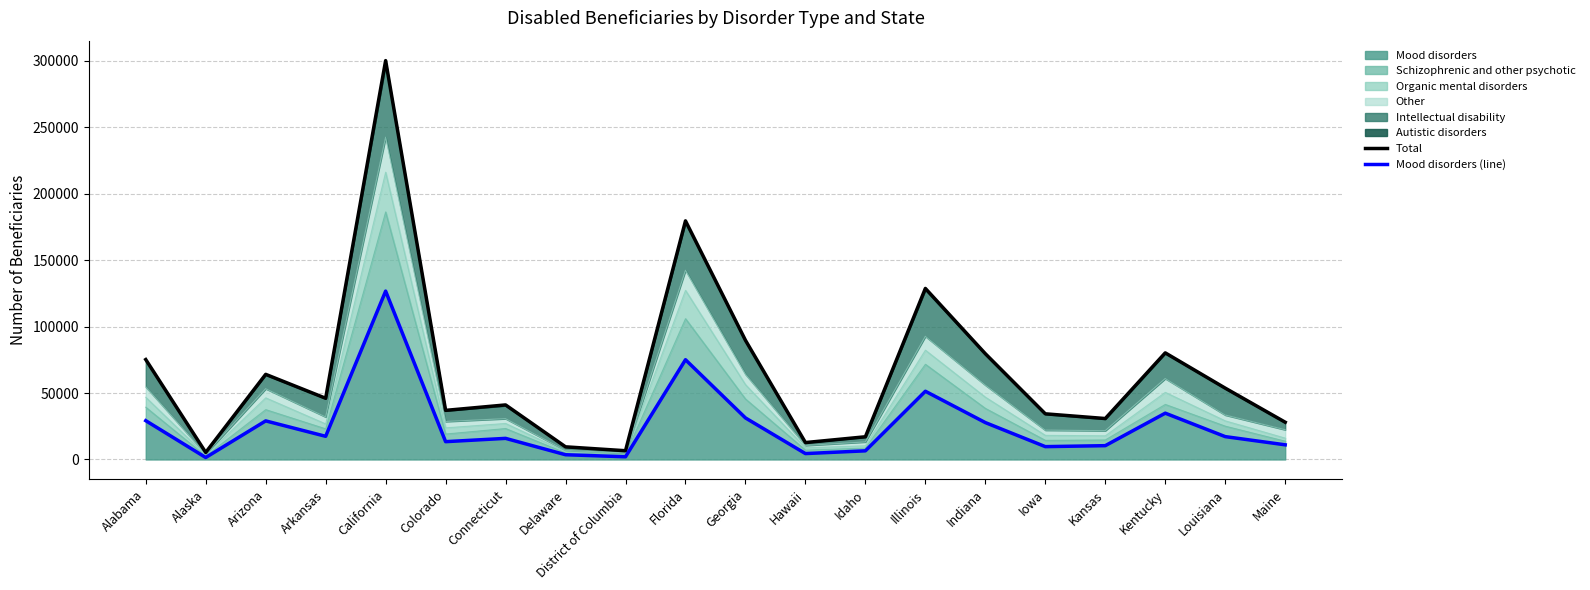

Reading left to right, what are all the values shown in this chart?

Total: 75191	5286	64054	46058	300137	36950	41047	9511	6584	179546	89673	12729	17082	128706	79586	34351	30808	80219	53680	28037
Mood disorders (line): 29195	1481	29031	17431	126689	13395	15880	3565	2021	75059	31262	4436	6503	51336	27755	9661	10388	34840	17198	11026